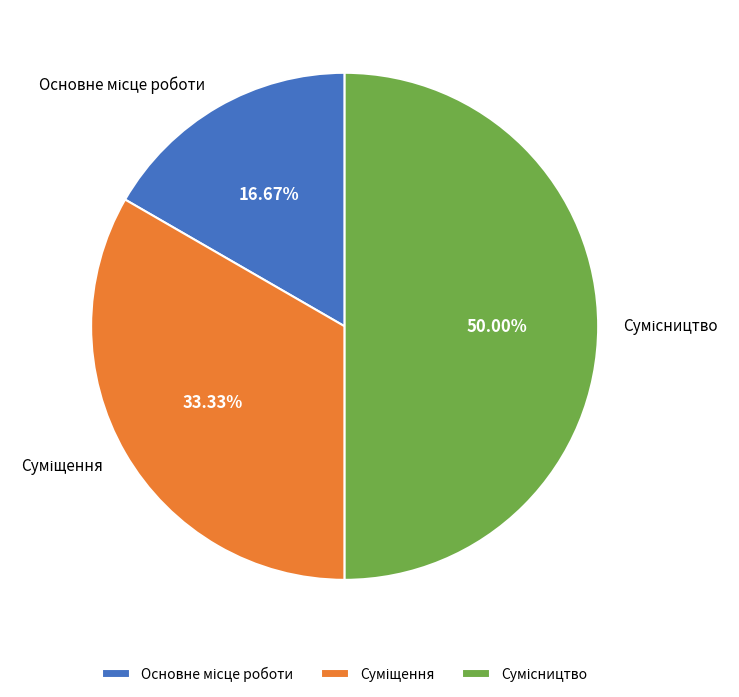

Does Сумісництво account for over 50% of the chart?

No